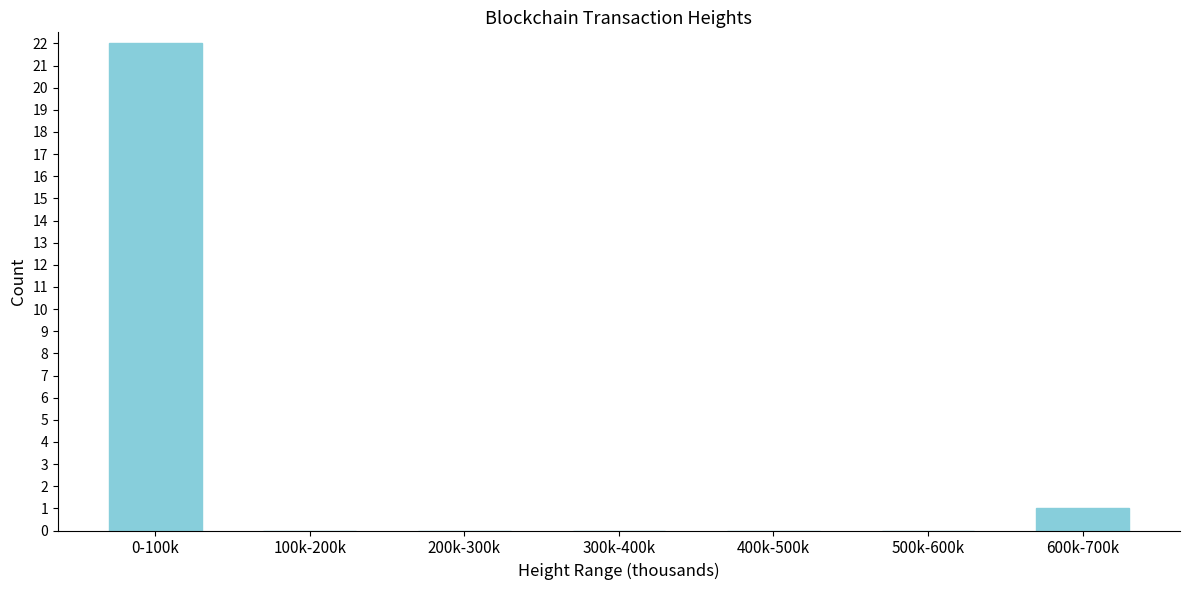

Reading left to right, list all the values displayed in this chart.

0-100k=22	100k-200k=0	200k-300k=0	300k-400k=0	400k-500k=0	500k-600k=0	600k-700k=1